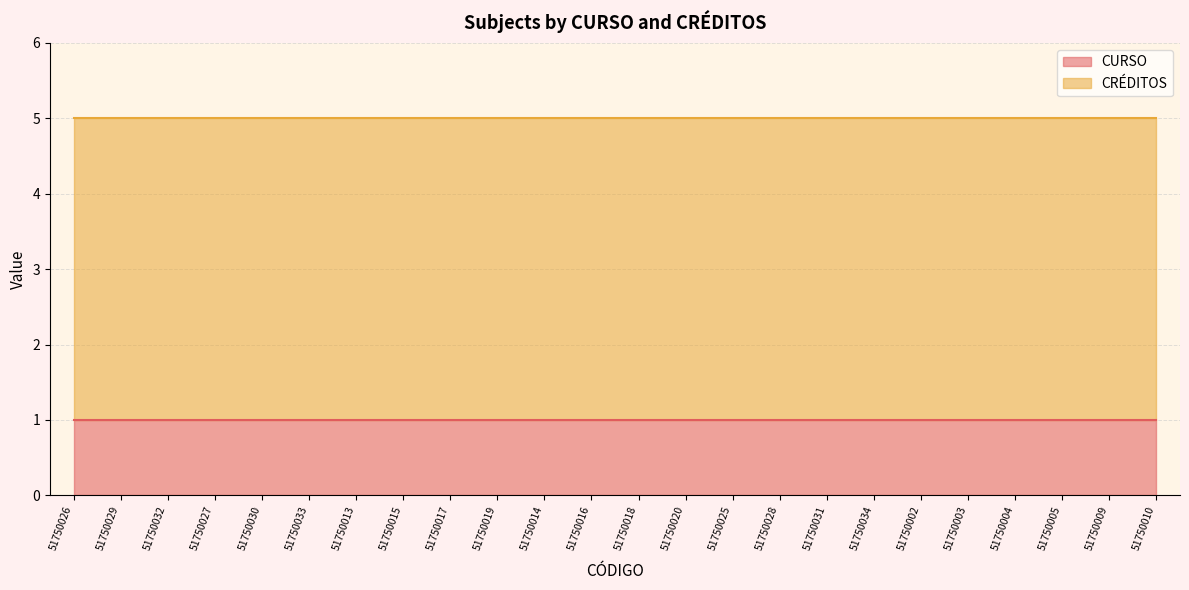

What is the average value of the CRÉDITOS series?

4